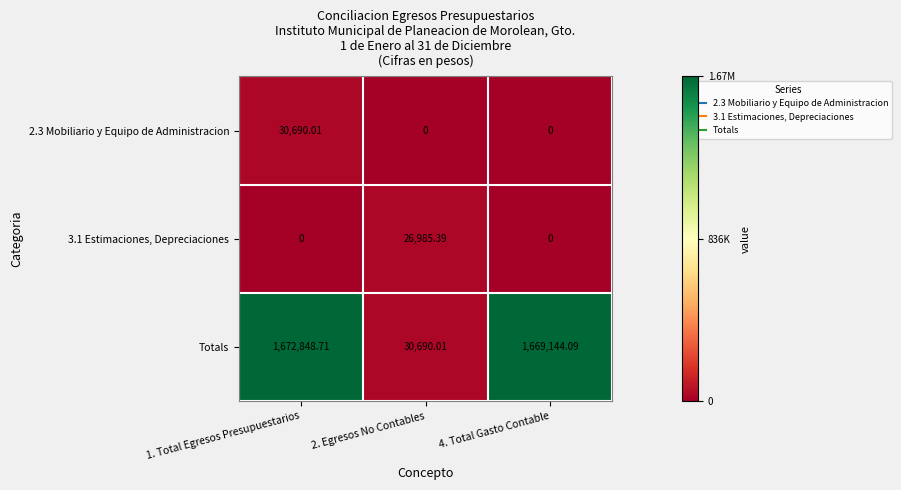

Which series has the widest spread of values?

Totals